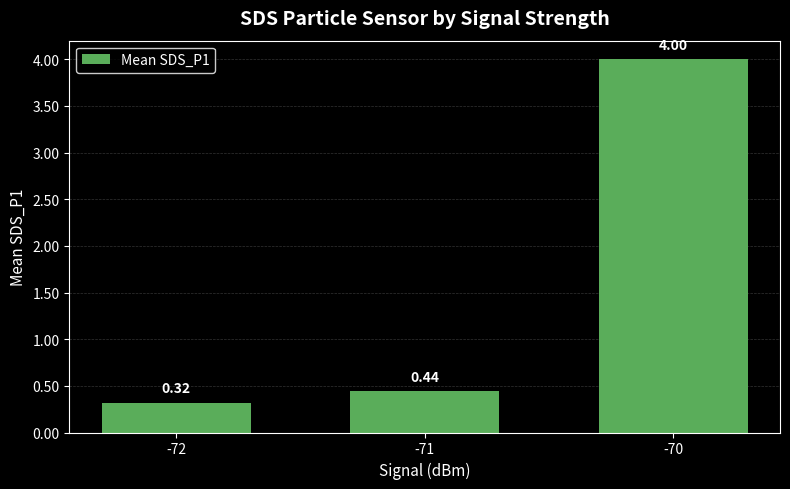

List the labels in order of value, smallest first.

-72, -71, -70